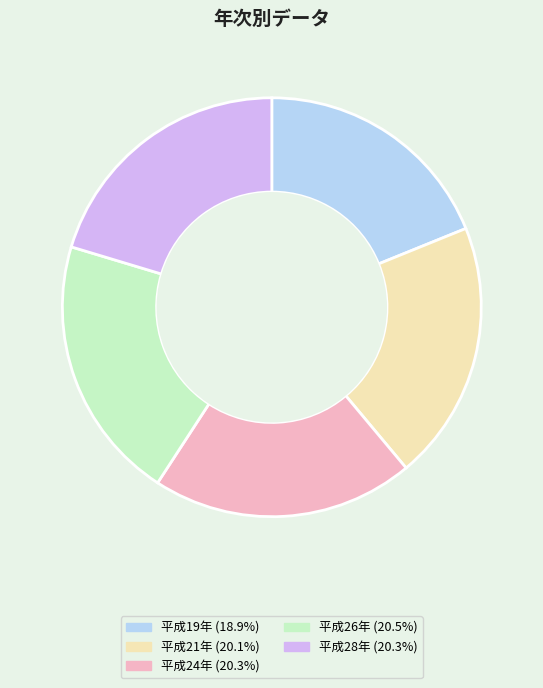

What is the smallest slice in the pie chart?

平成19年